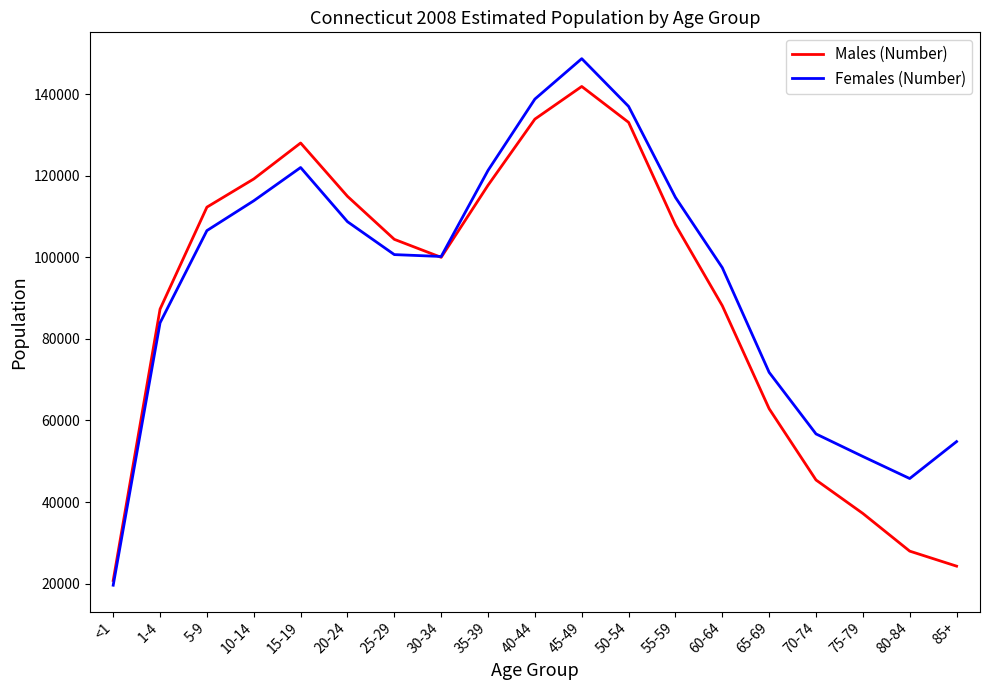

What are all the series names shown in the legend?

Males (Number), Females (Number)